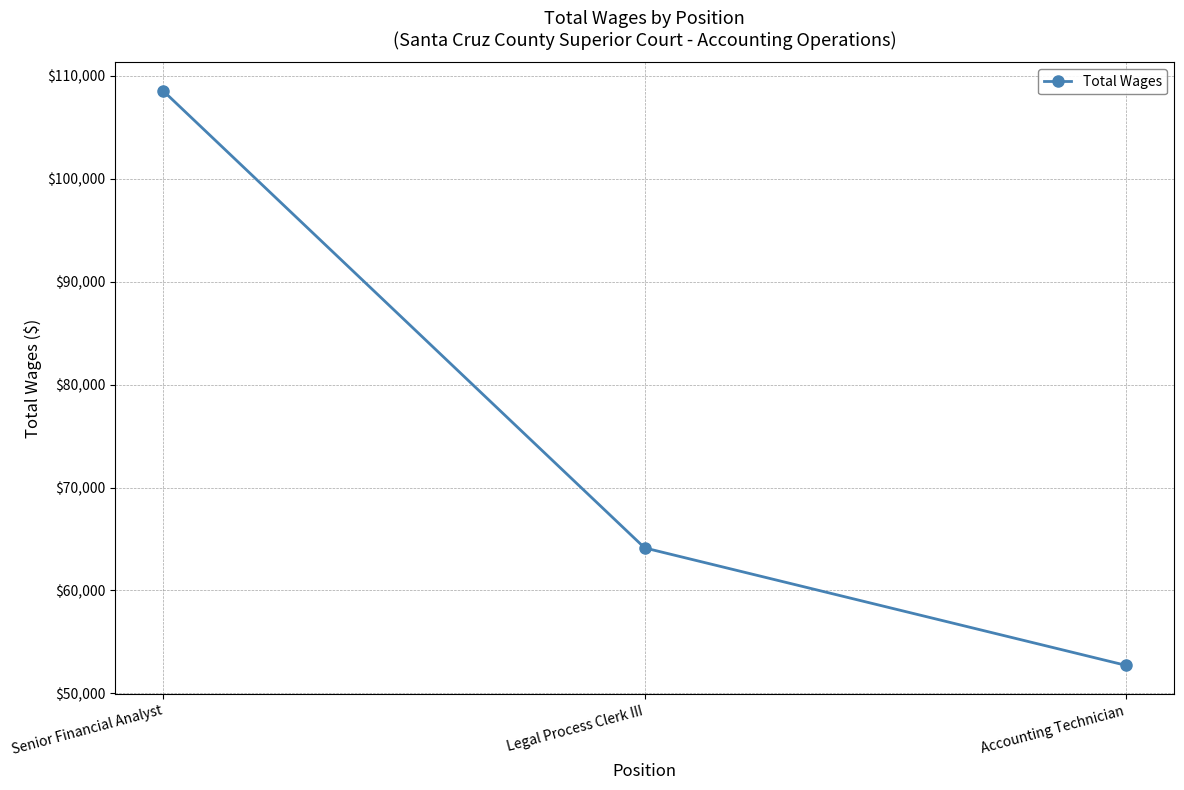

Which category has the highest value across all series?

Senior Financial Analyst